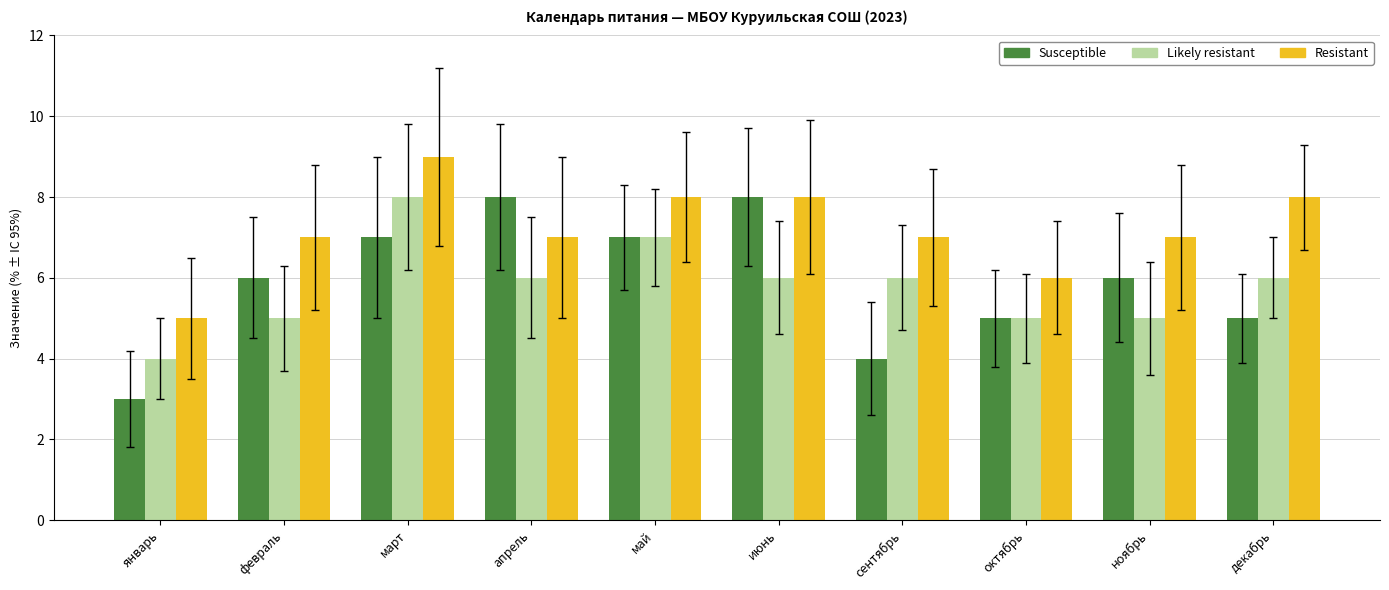

The Resistant series shows 10 at ноябрь. True or false?

False